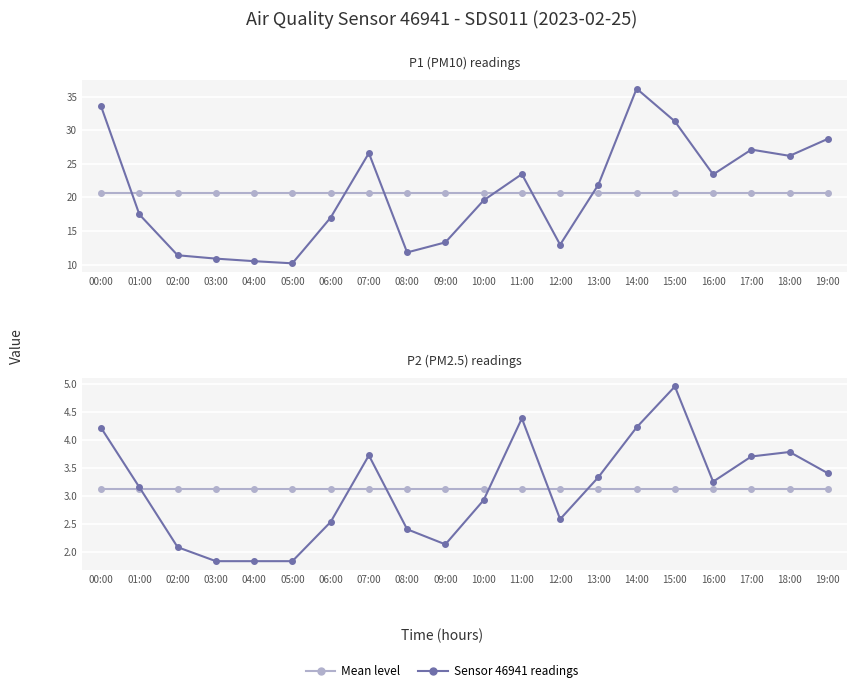

Which series has the largest total across all categories?

P1 (PM10) readings